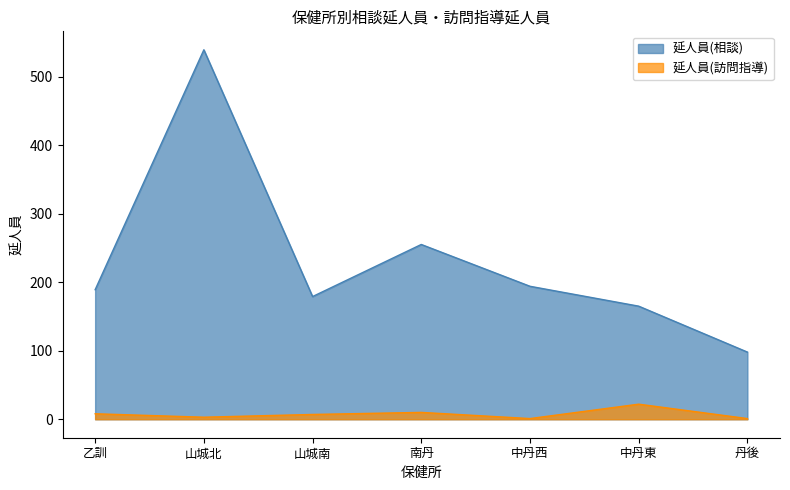

At which label does 延人員(訪問指導) reach its peak?

中丹東